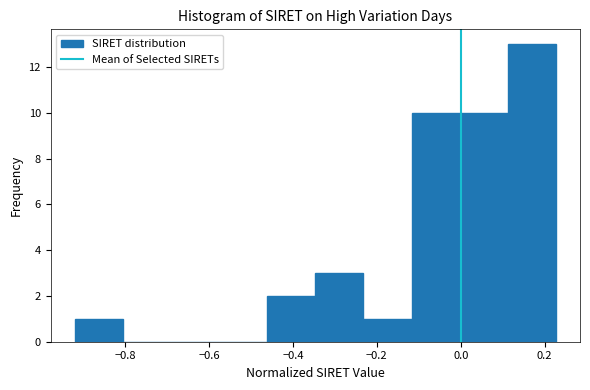

Reading left to right, transcribe this chart: for each bar, give the range it covers on the x-axis and its height. Neither the bar edges nor the heights are printed on the chart, so give them approximately, as read against the axes.

-0.92 to -0.80: 1
-0.80 to -0.70: 0
-0.70 to -0.58: 0
-0.58 to -0.46: 0
-0.46 to -0.34: 2
-0.34 to -0.24: 3
-0.24 to -0.12: 1
-0.12 to 0.00: 10
0.00 to 0.12: 10
0.12 to 0.22: 13